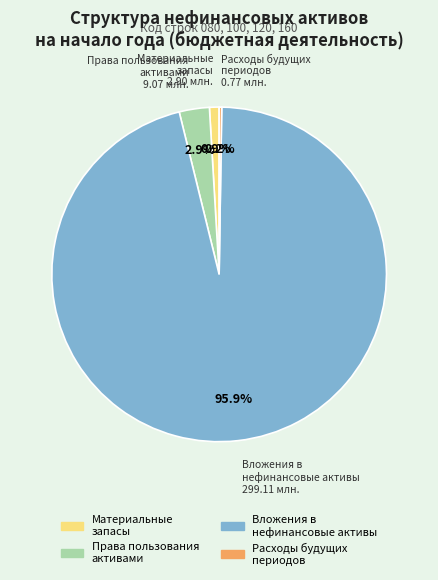

Which category has the biggest portion of the pie?

Вложения в нефинансовые активы